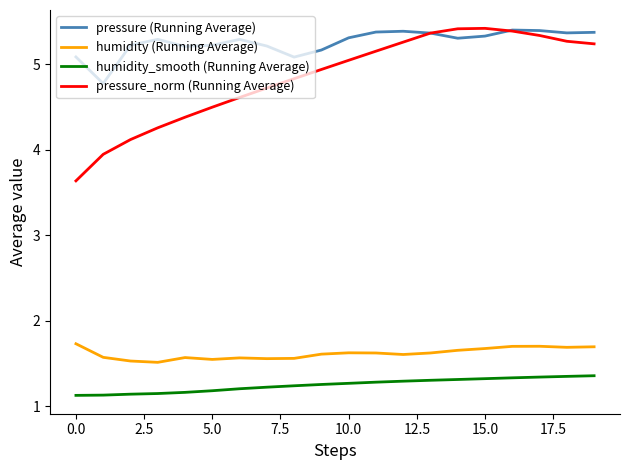

What is the greatest value displayed?

5.4